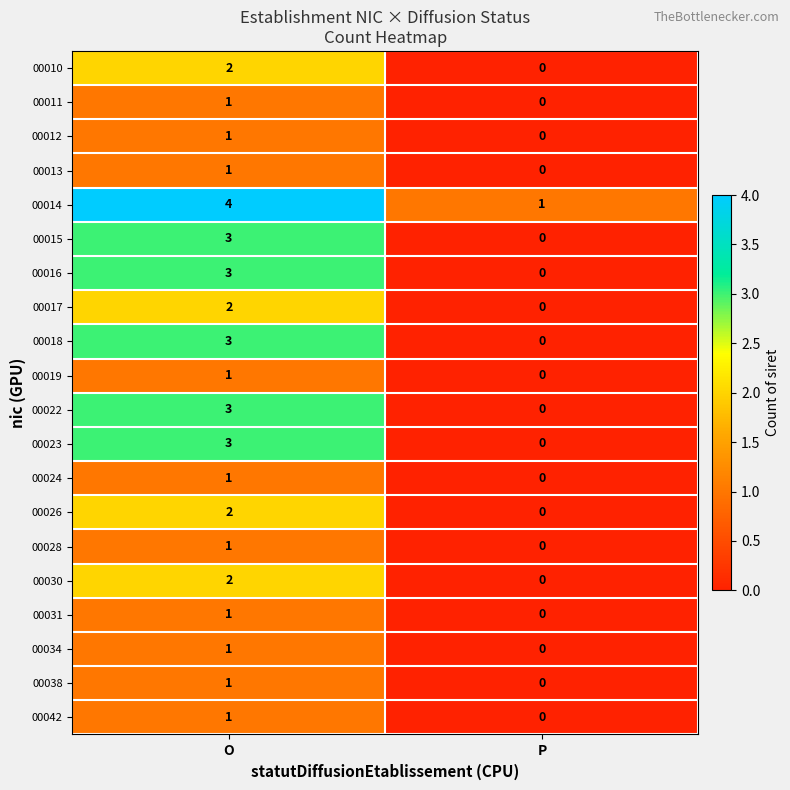

Which category has the highest value across all series?

O